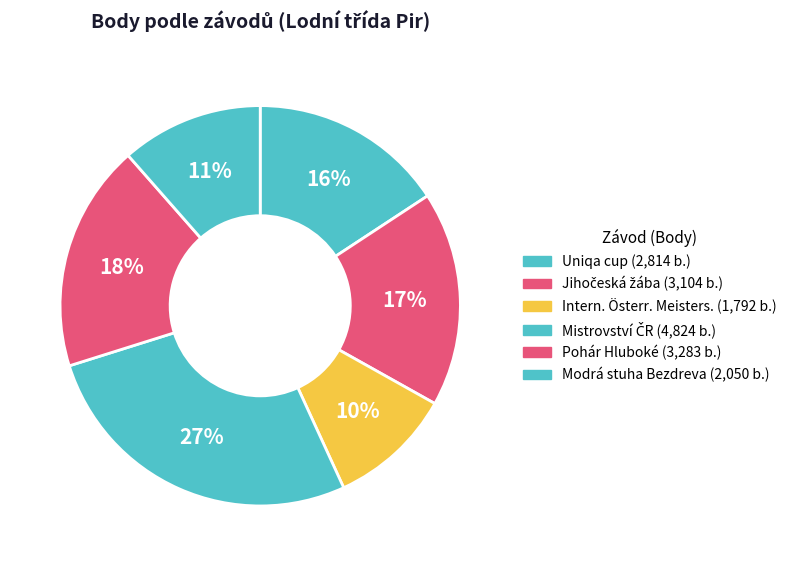

How many segments does this pie chart have?

6